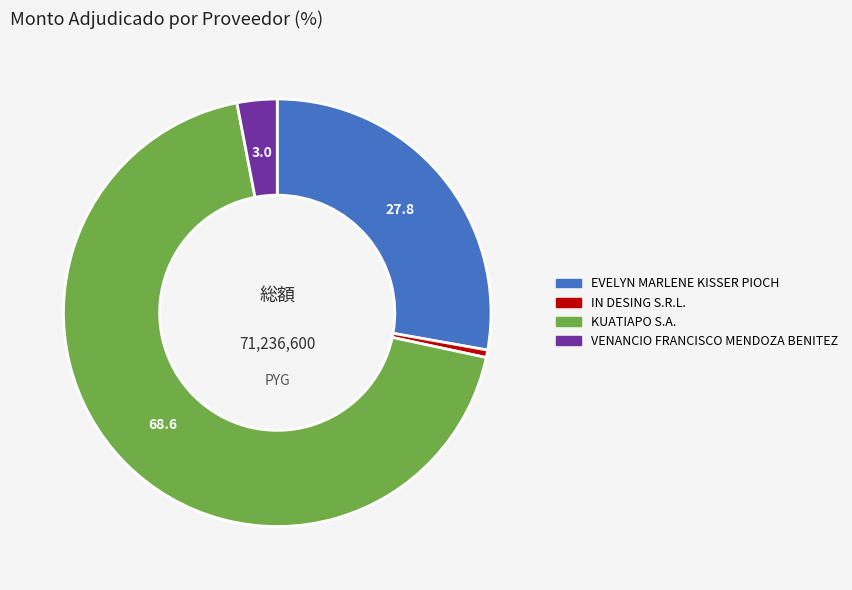

Count the number of slices in the pie.

4